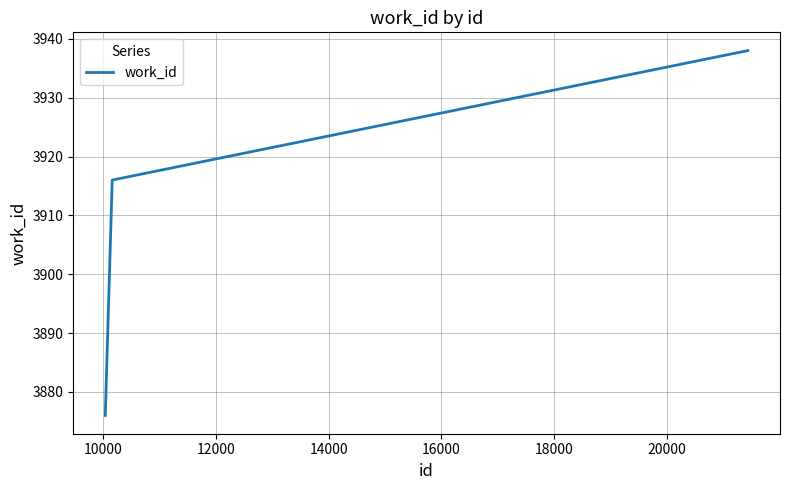

What is the maximum value shown in the chart?

3938